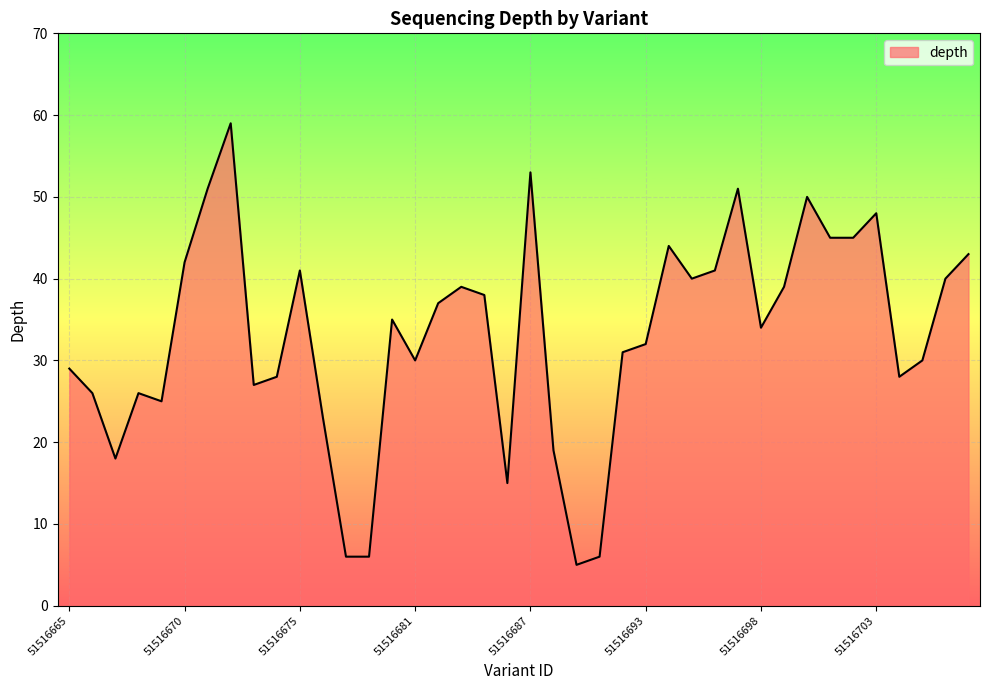

What is the difference between the maximum and minimum values?

54